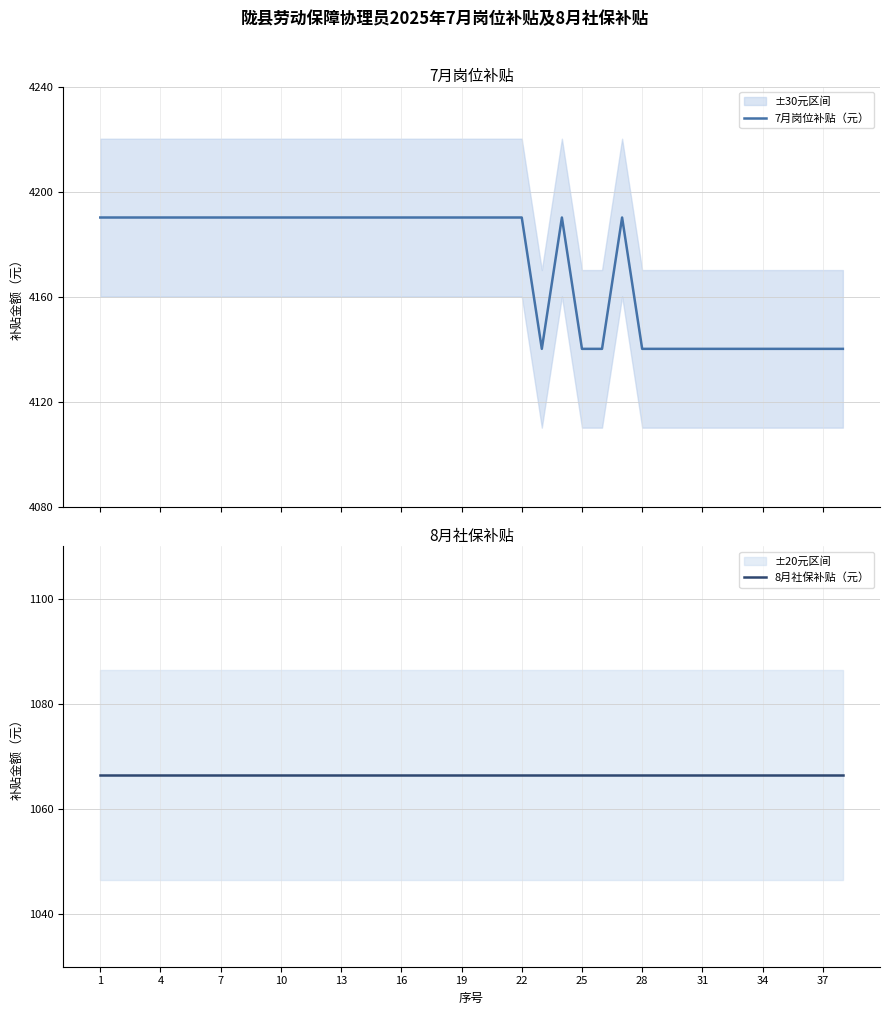

True or false: 8月社保补贴（元） and 7月岗位补贴（元） cross at least once.

False